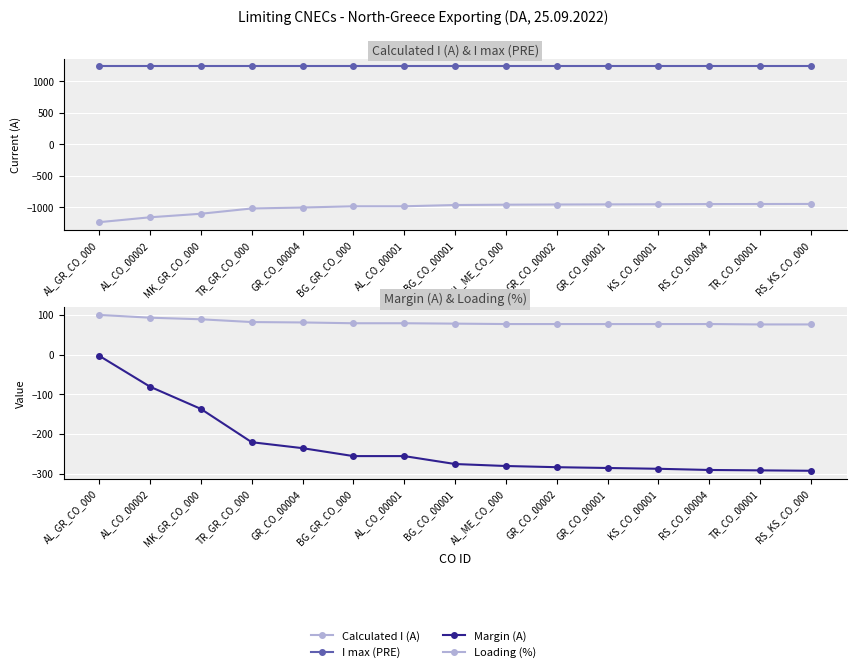

What is the difference between the highest and lowest values at GR_CO_00001?

2194